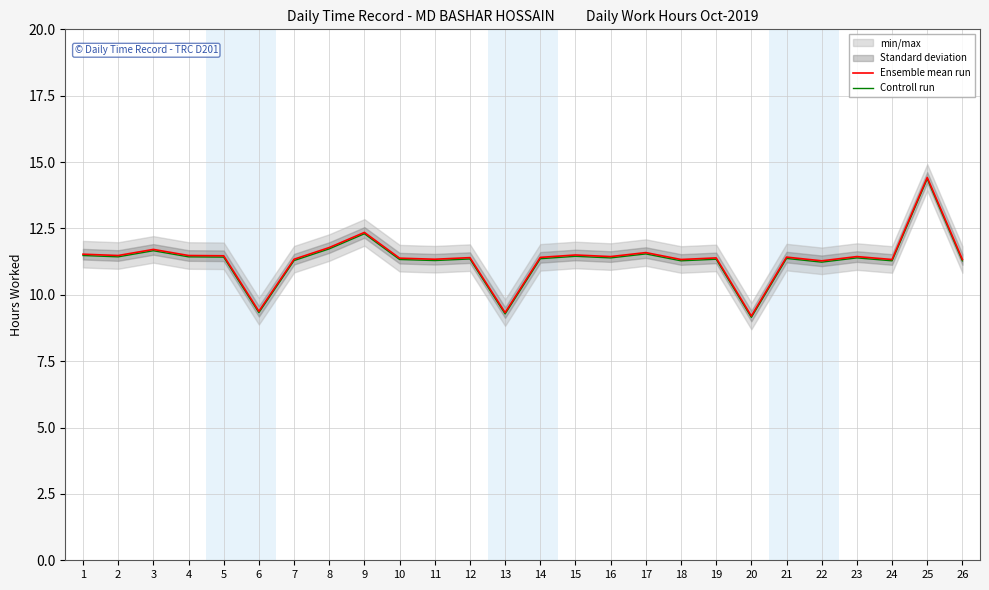

What is the maximum value shown in the chart?

14.4